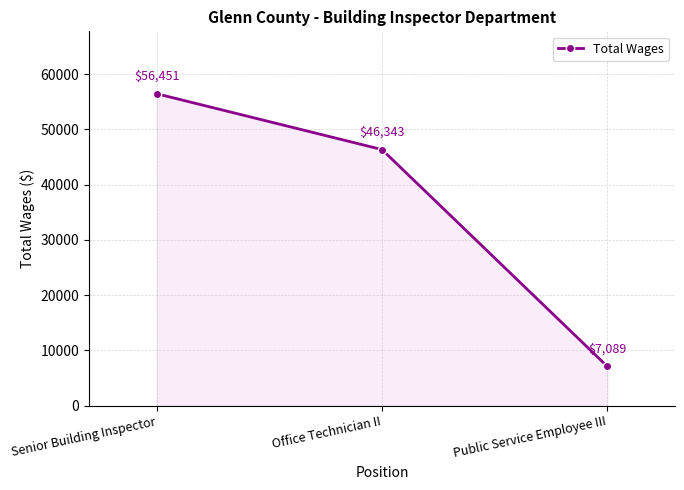

Rank the categories by value from lowest to highest.

Public Service Employee III, Office Technician II, Senior Building Inspector